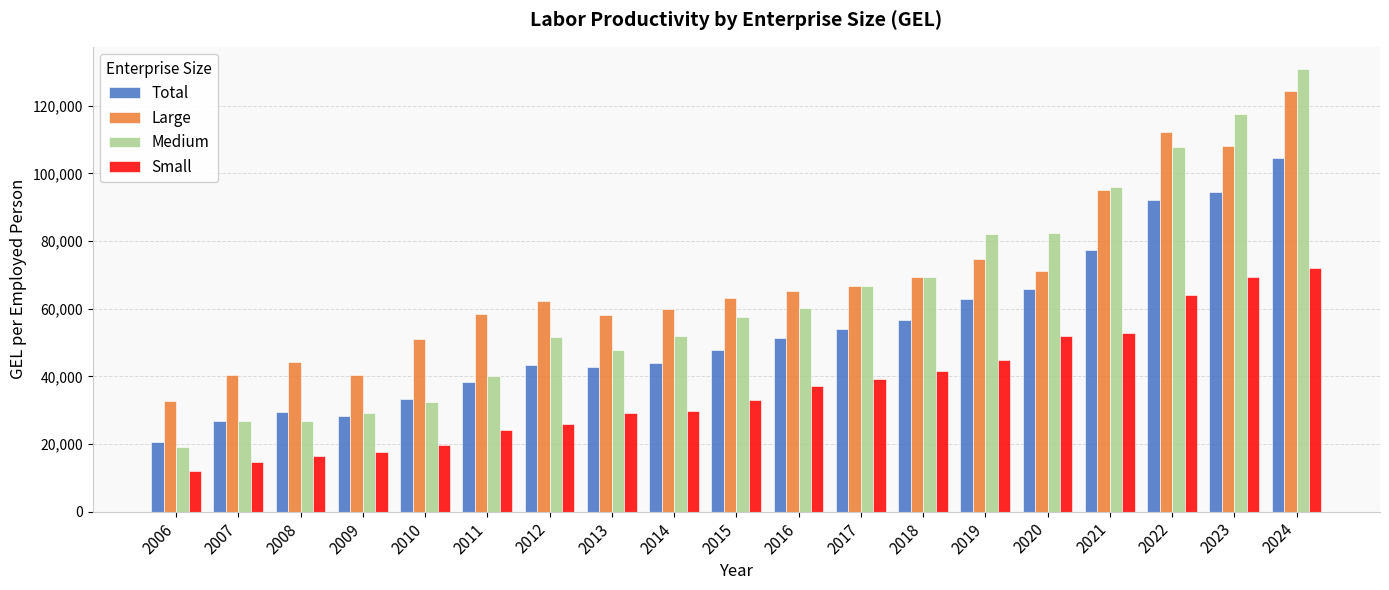

At which label does Medium reach its peak?

2024